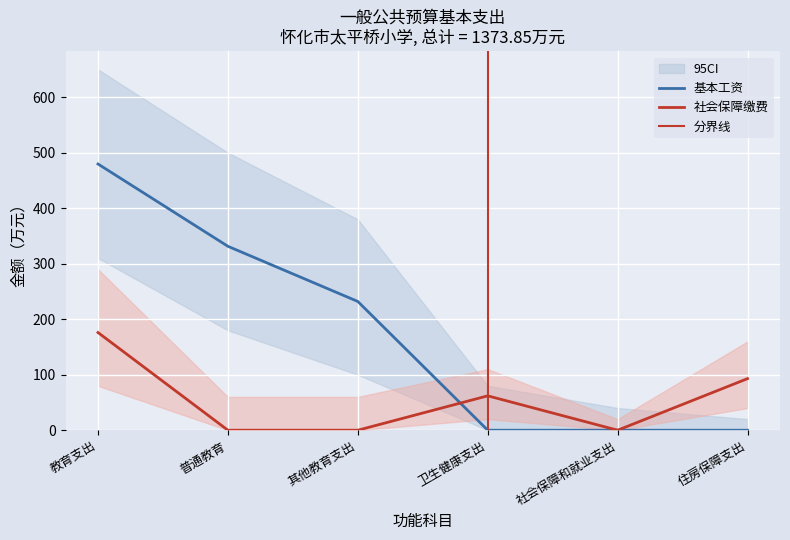

At which category does 社会保障缴费 reach its first local peak?

卫生健康支出